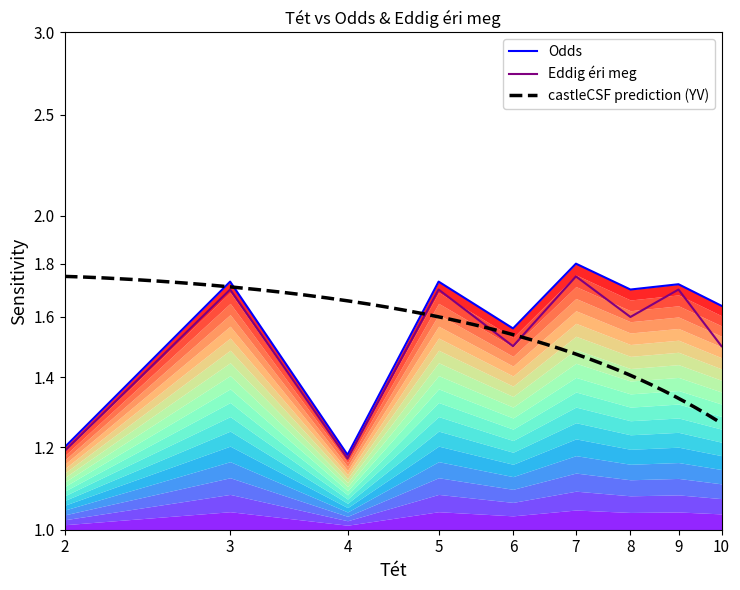

What is the minimum value for Odds?

1.2